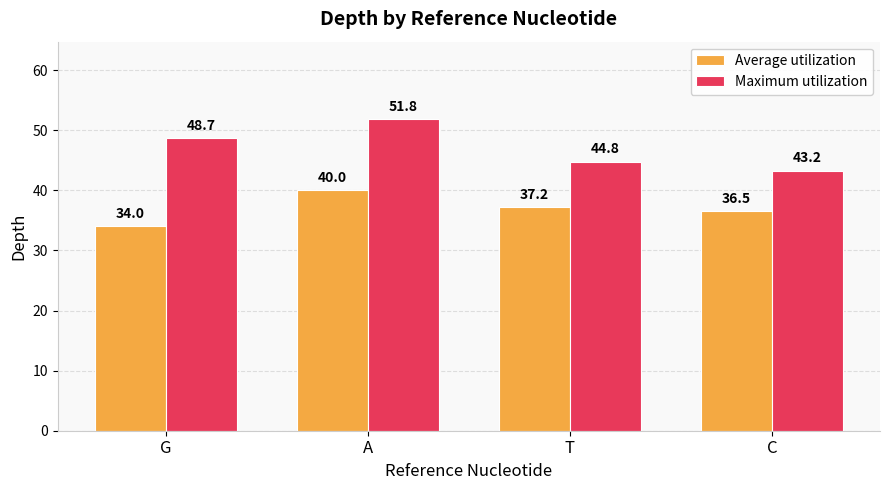

Which series has the widest spread of values?

Maximum utilization